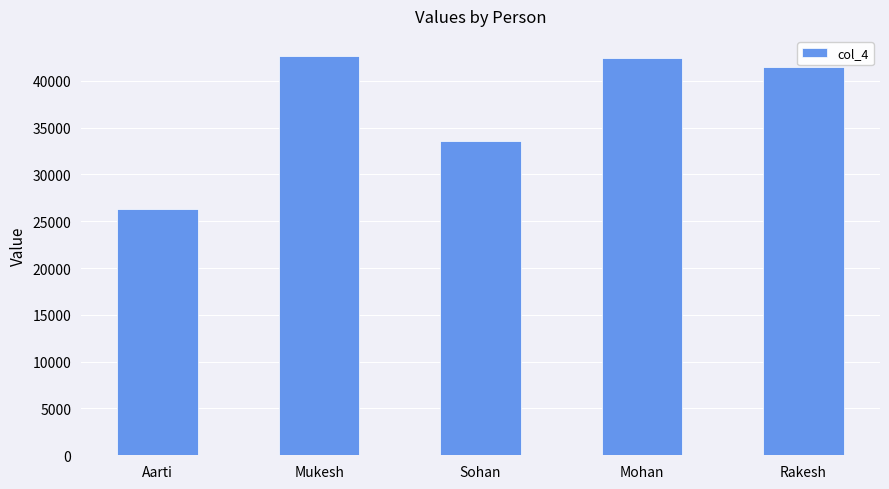

What is the label of the 5th bar from the left?

Rakesh